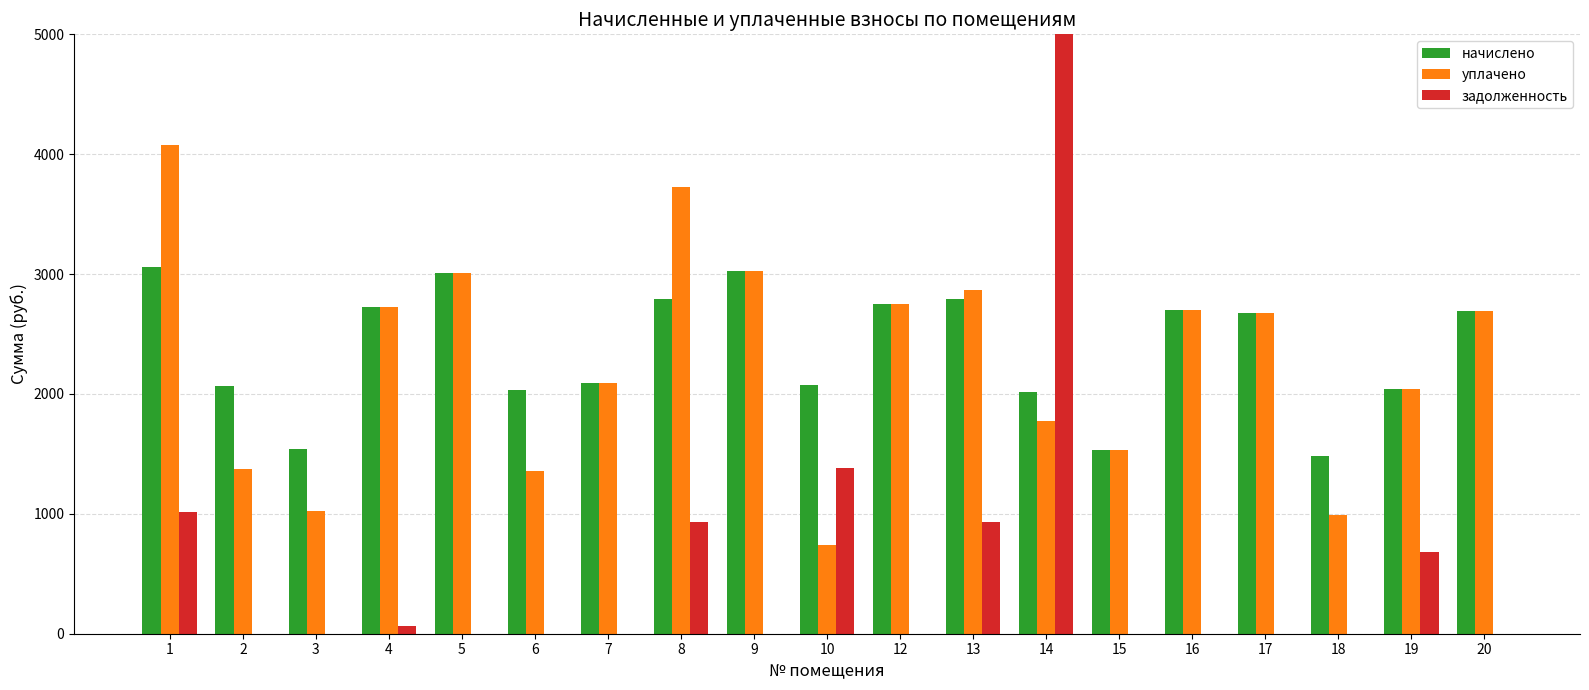

What is the maximum value for начислено?

3056.5